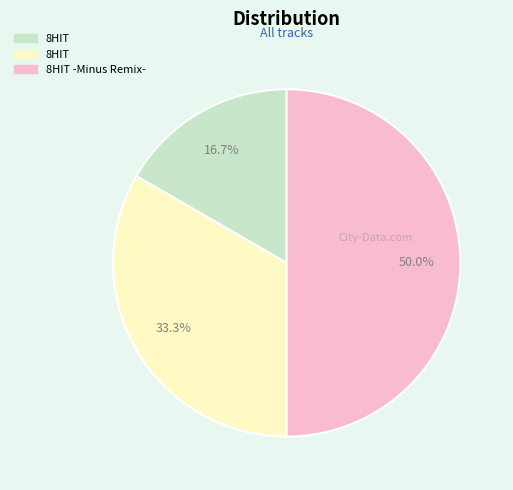

Count the number of slices in the pie.

3